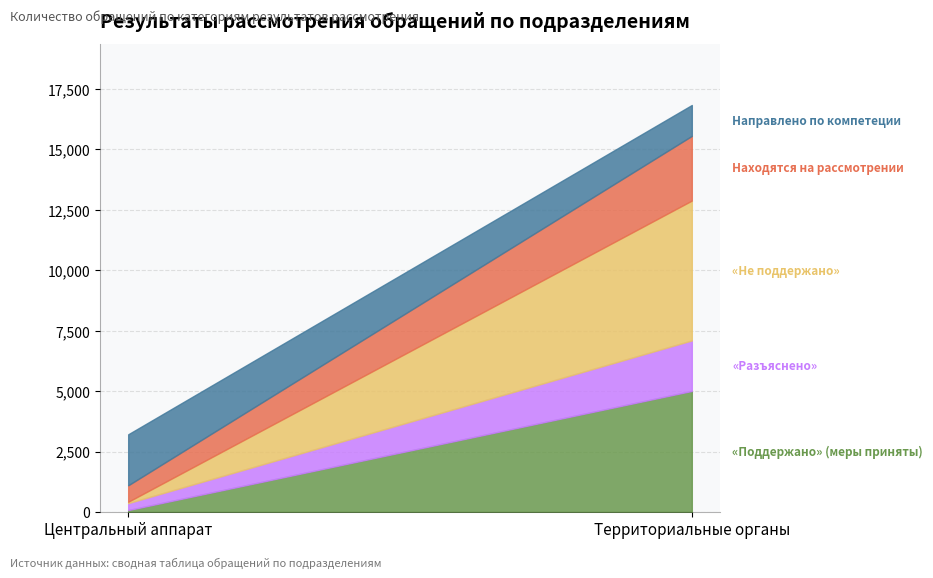

Is it true that «Поддержано» (меры приняты) equals 5006 at Территориальные органы?

True